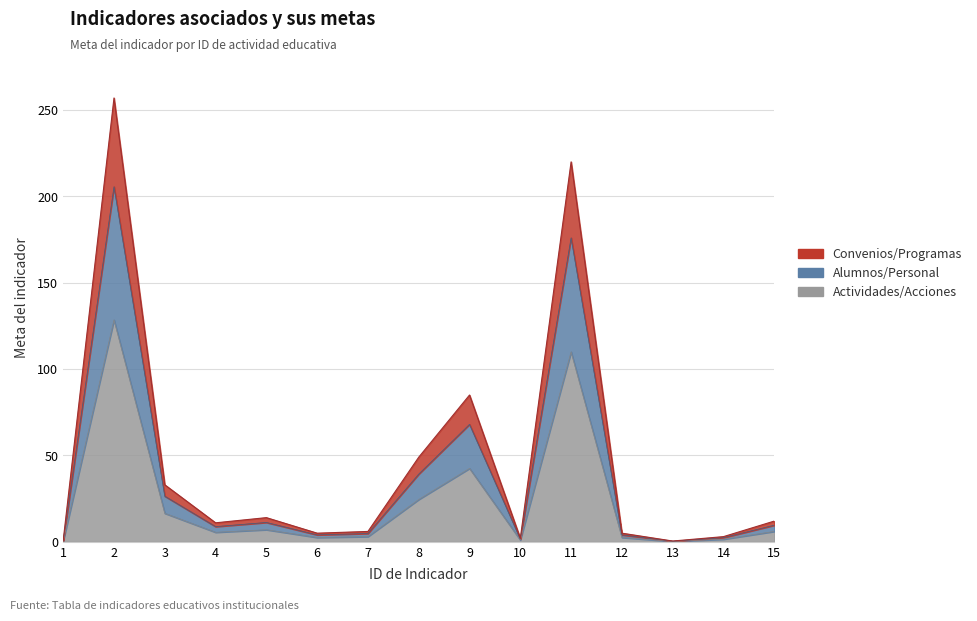

Approximately how many times larger is the value at 8 compared to 14?

16.3